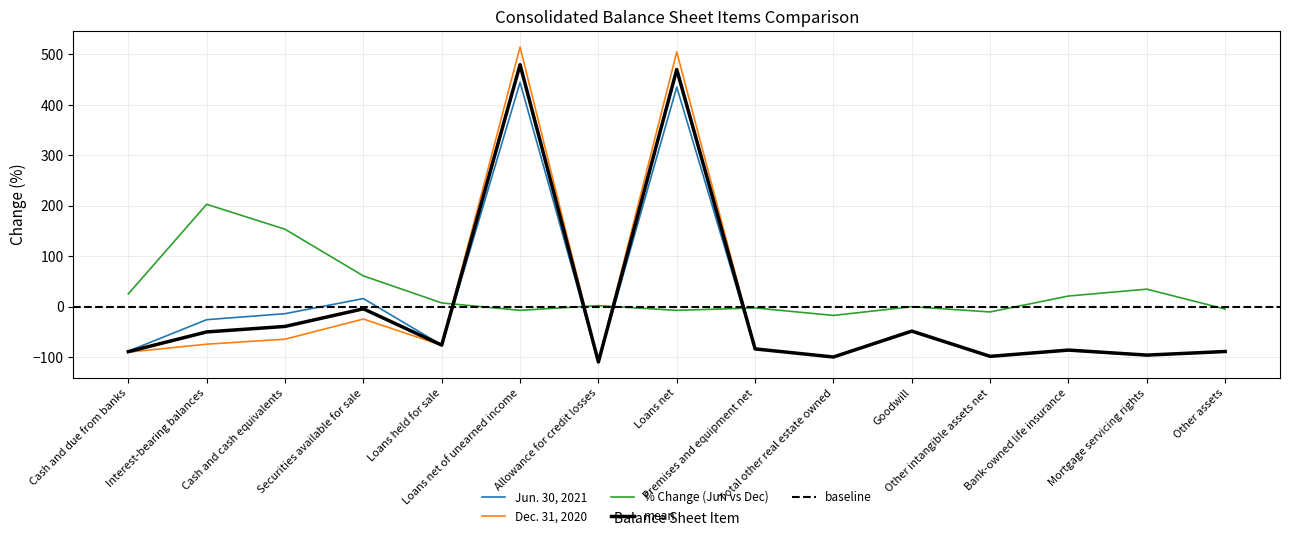

What is the greatest value displayed?

514.9